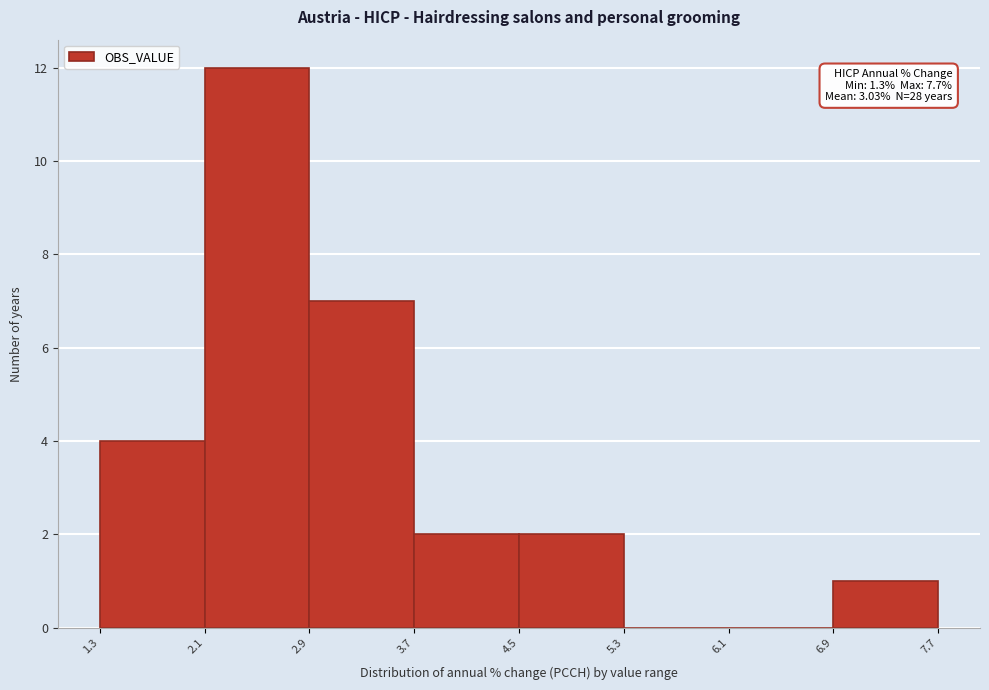

Which range on the x-axis has the tallest bar?

2.1 to 2.9